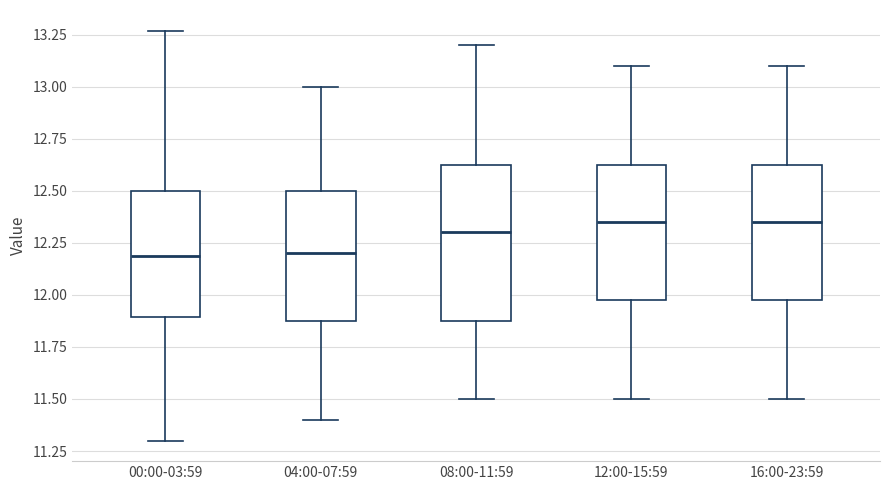

Reading left to right, transcribe this box plot: for each box, give where its median line is, the range the box spans, and where its two whiskers end, as read against the y-axis. The values are not printed on the chart, so give them approximately, as read against the axis.

00:00-03:59: median 12.20, box 11.90 to 12.50, whiskers 11.30 to 13.25
04:00-07:59: median 12.20, box 11.90 to 12.50, whiskers 11.40 to 13.00
08:00-11:59: median 12.30, box 11.90 to 12.65, whiskers 11.50 to 13.20
12:00-15:59: median 12.35, box 12.00 to 12.65, whiskers 11.50 to 13.10
16:00-23:59: median 12.35, box 12.00 to 12.65, whiskers 11.50 to 13.10